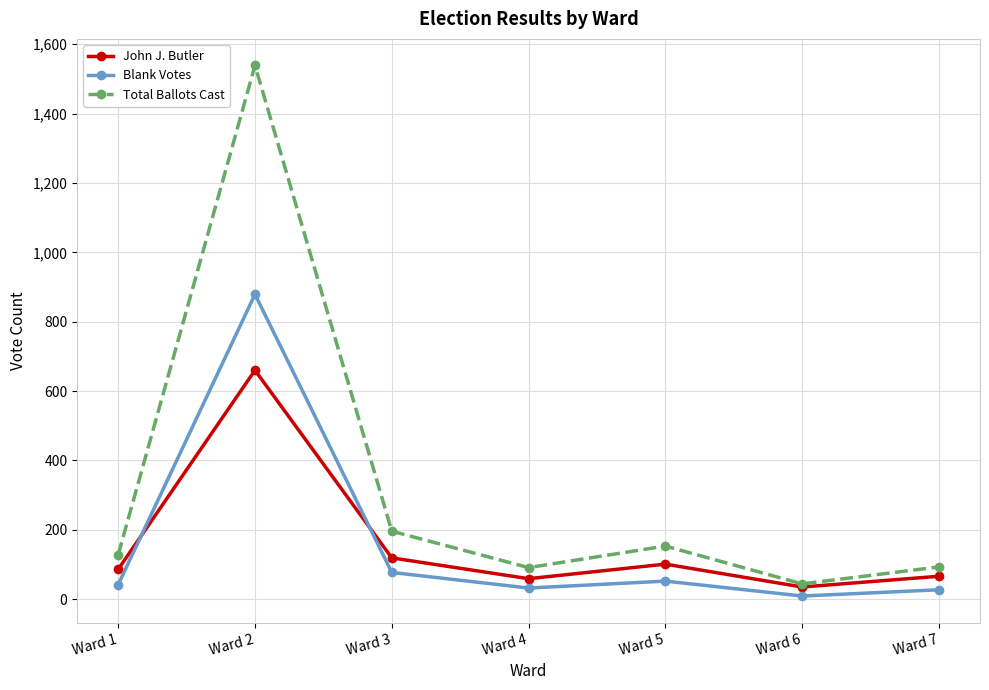

In Total Ballots Cast, how many points are lower than both neighbors (excluding endpoints)?

2